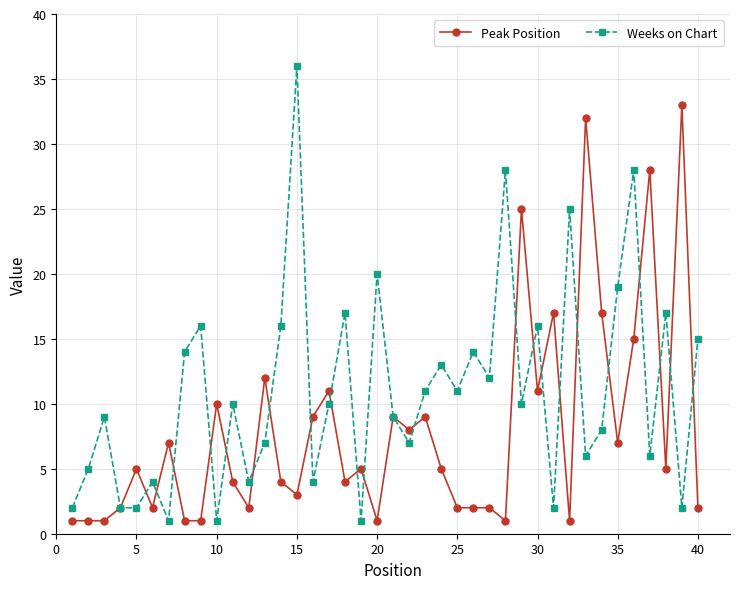

True or false: Weeks on Chart has more than 2 points higher than both neighbors.

True